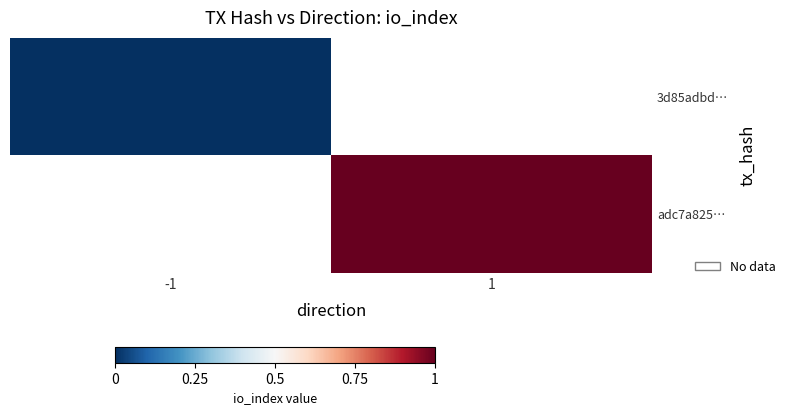

At how many categories does at least one series exceed 0?

1